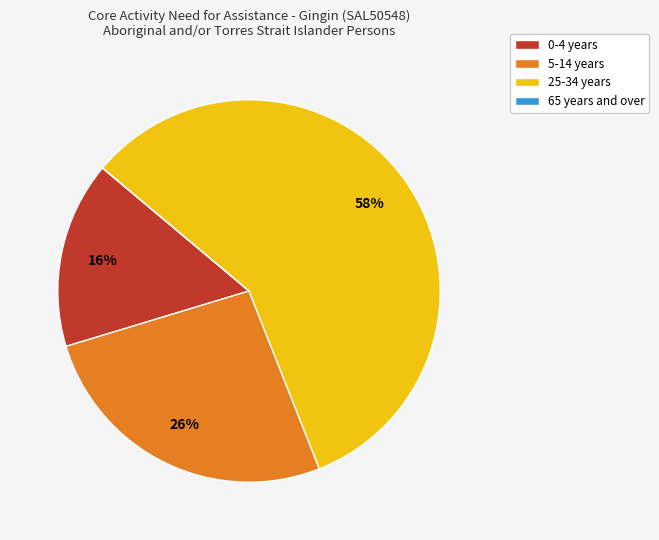

Which slice is the largest?

25-34 years